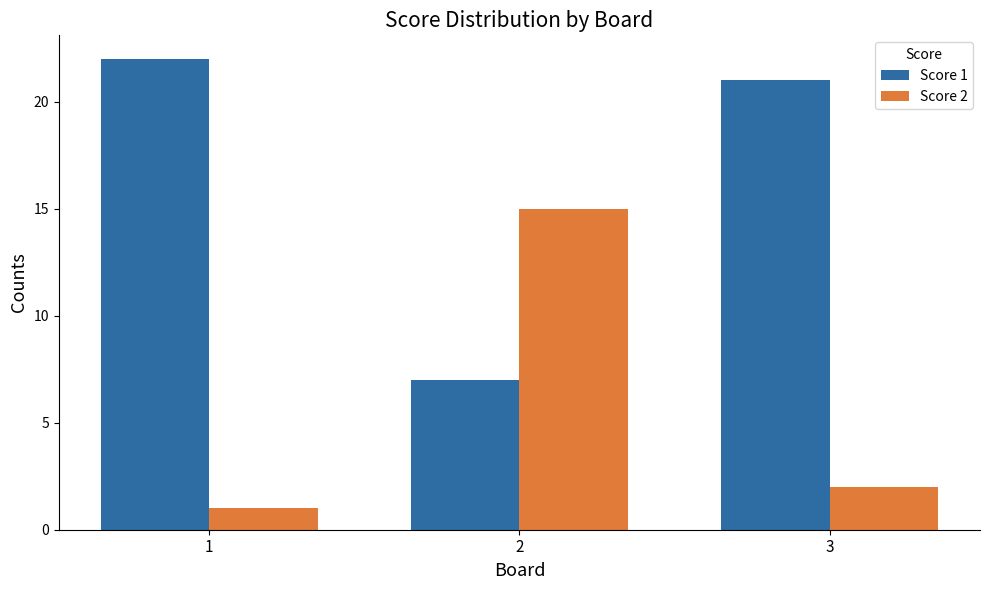

At how many categories does at least one series exceed 11?

3